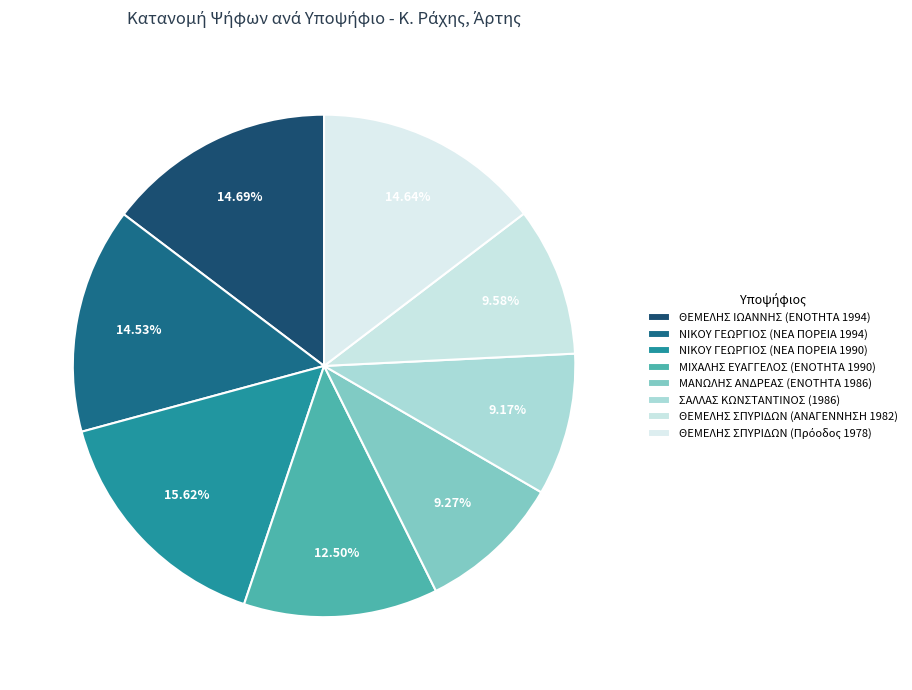

Which category has the biggest portion of the pie?

ΝΙΚΟΥ ΓΕΩΡΓΙΟΣ (ΝΕΑ ΠΟΡΕΙΑ 1990)